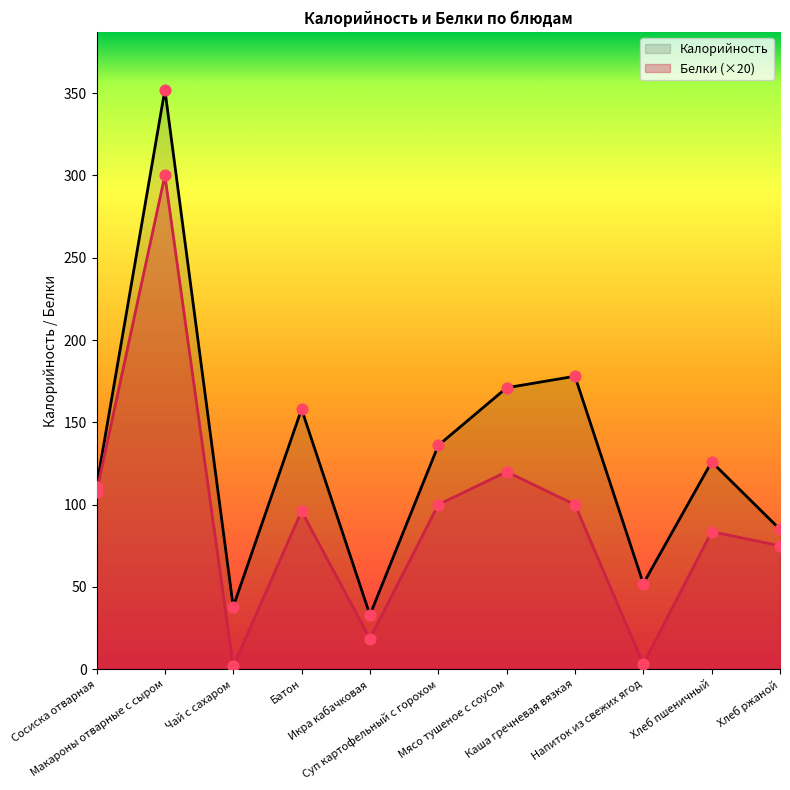

Which series reaches the minimum Y coordinate?

Белки